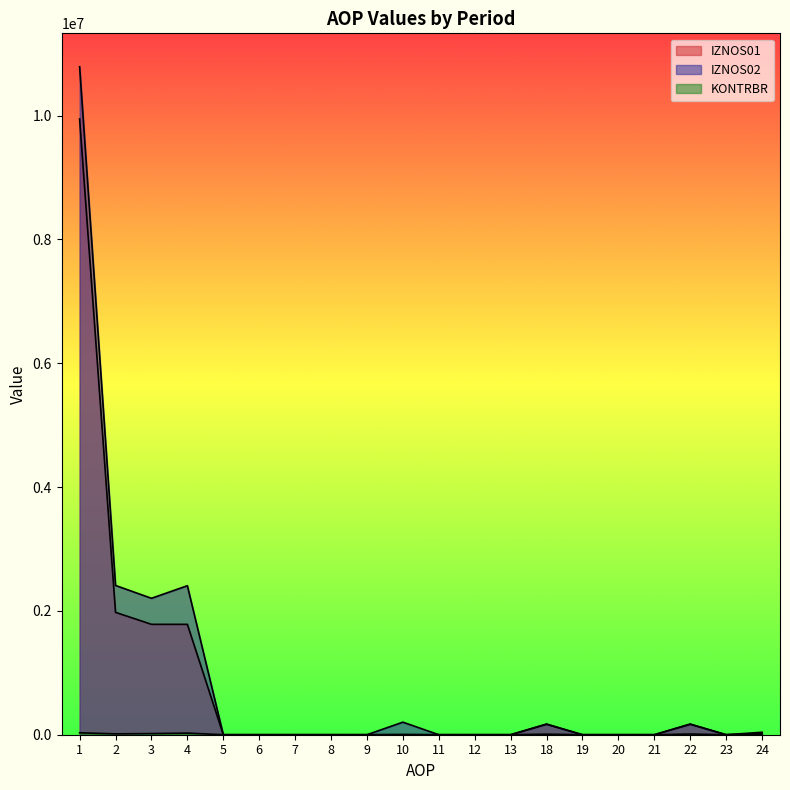

What is the difference between the maximum and minimum values in the IZNOS01 series?

9945130.0